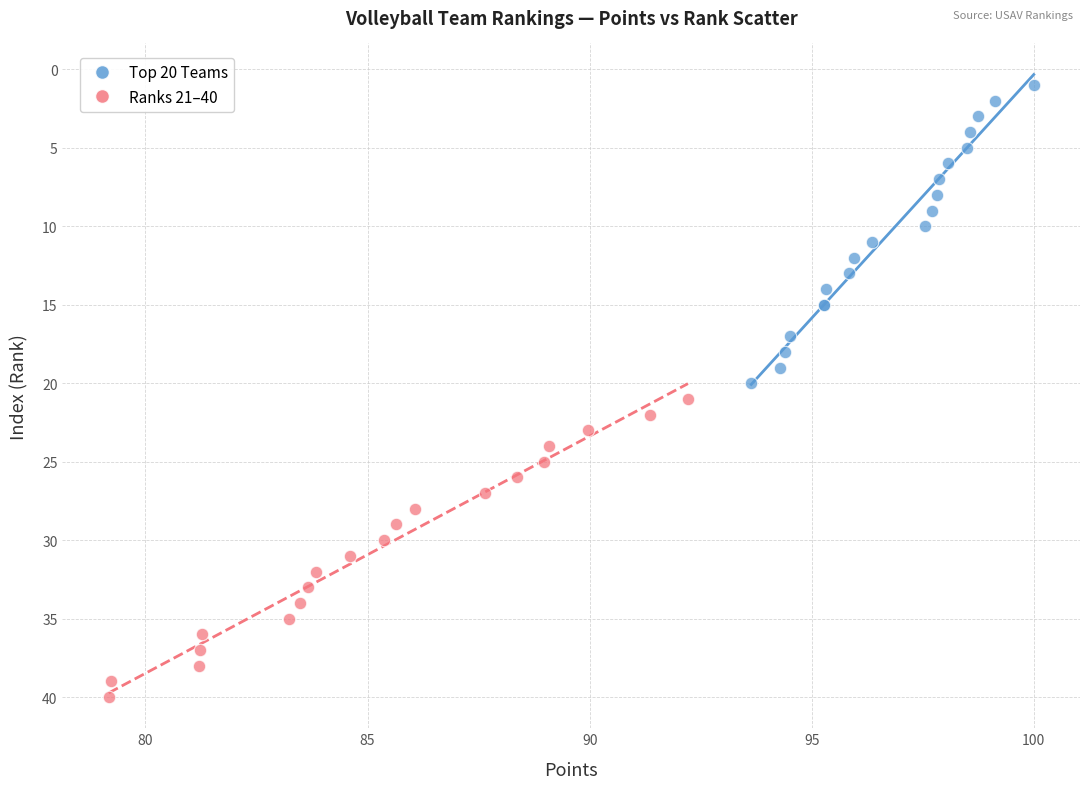

Which series reaches the maximum Y coordinate?

Ranks 21–40